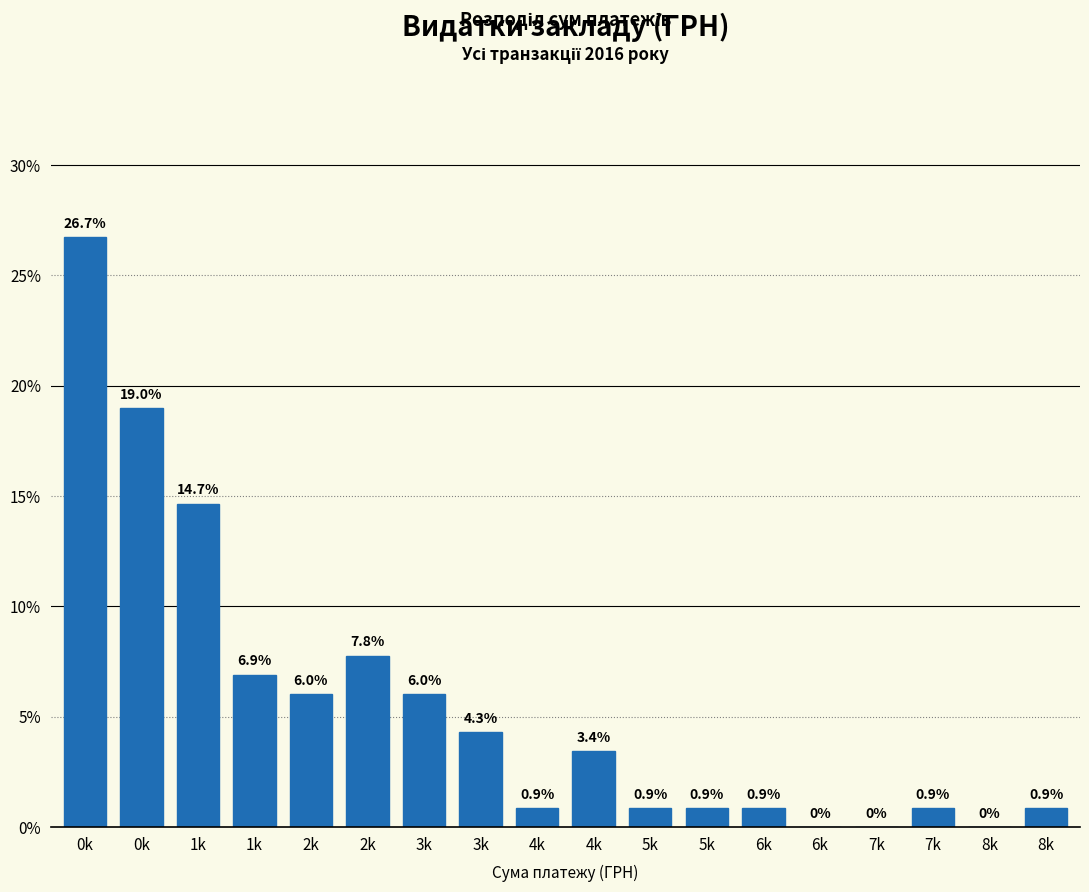

Count the number of data series in this chart.

1